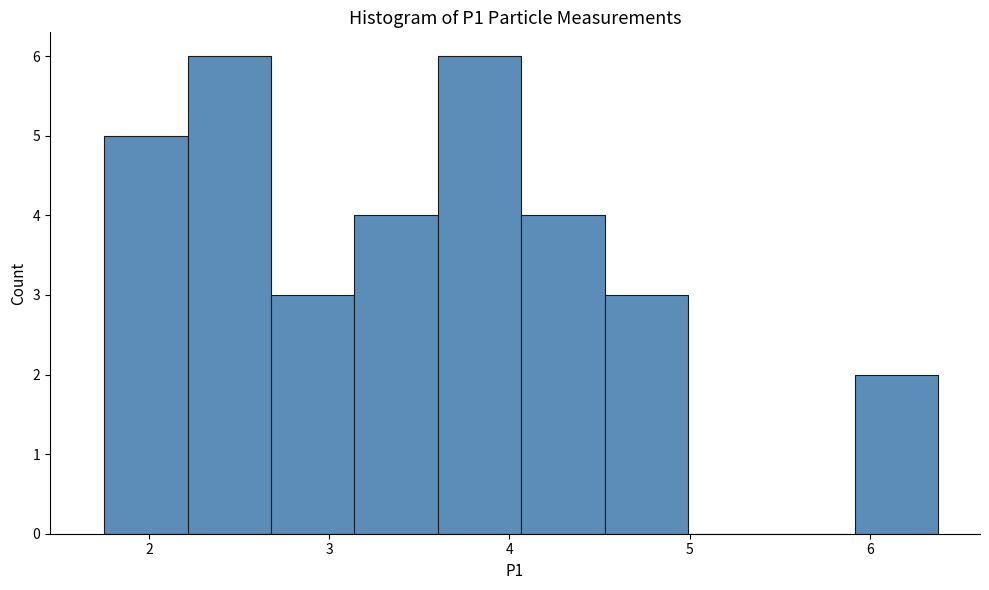

What is the height of the bar covering 4.5 to 5.0 on the x-axis? Neither the bar edges nor the heights are printed on the chart, so give them approximately, as read against the axes.

3